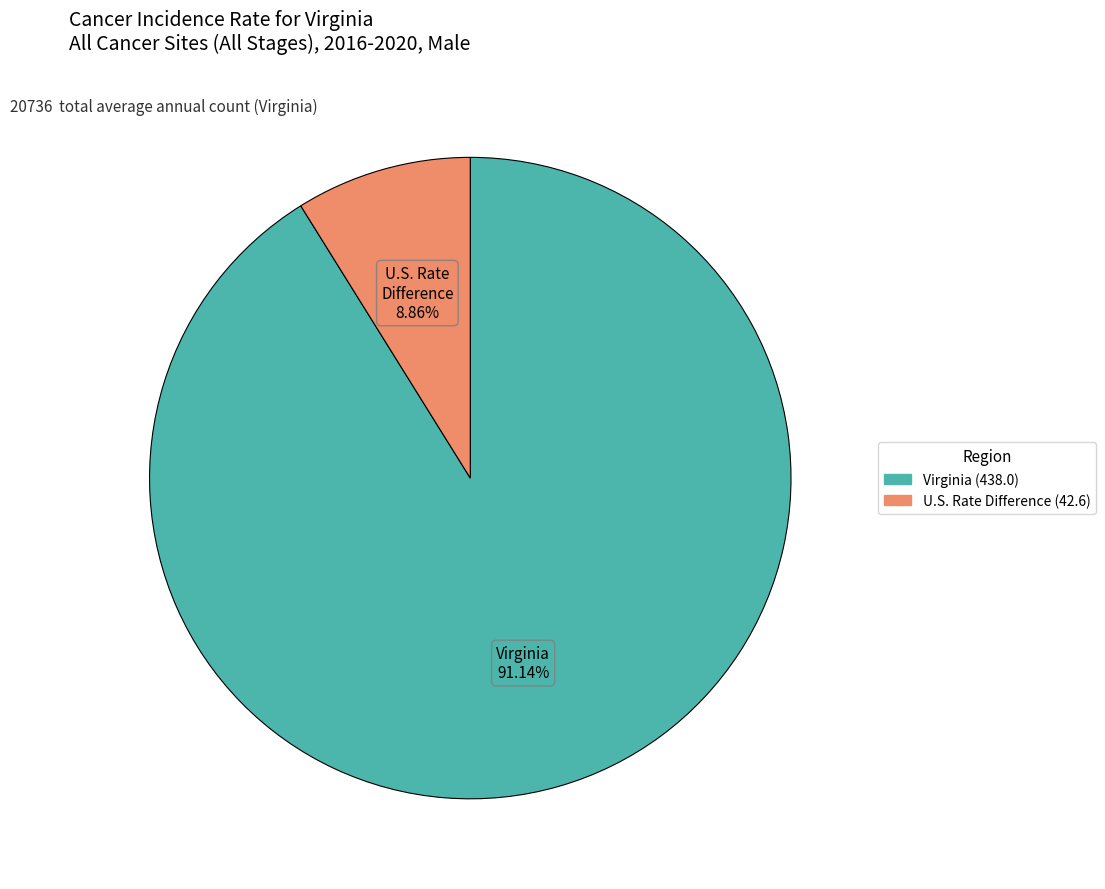

Is there a majority slice in this chart?

Yes